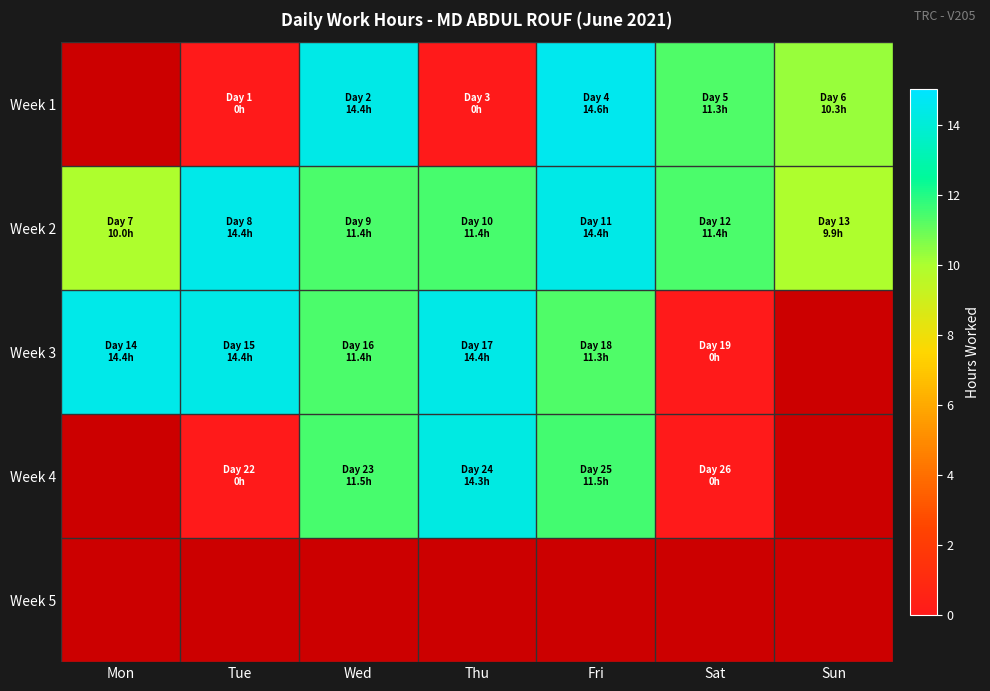

Rank the series by their average value, from highest to lowest.

Week 2, Week 3, Week 1, Week 4, Week 5